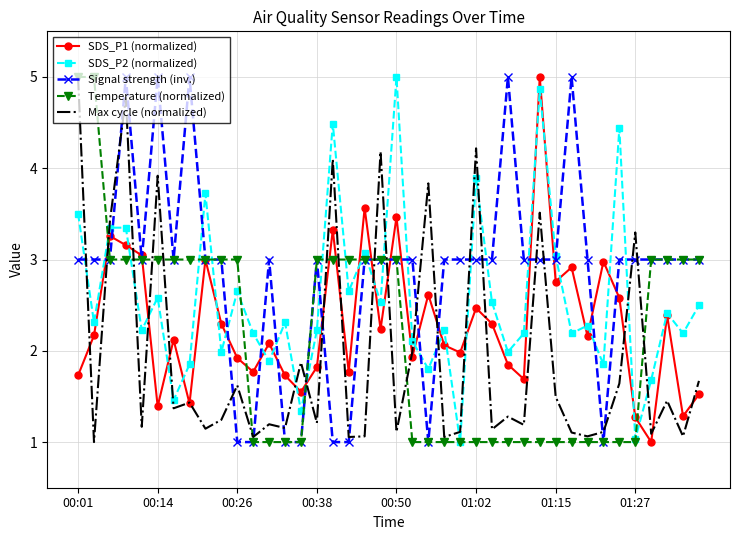

How many intersections are there between Max cycle (normalized) and Signal strength (inv.)?

21